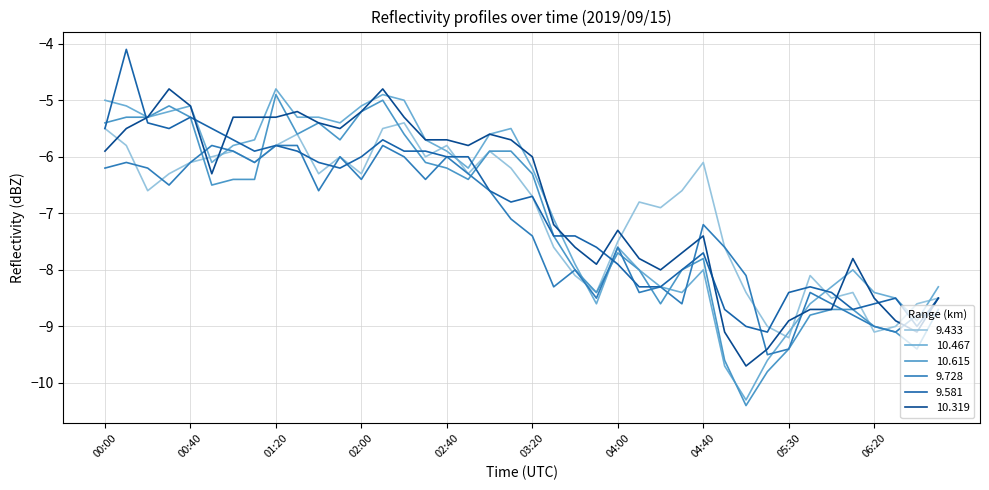

Does the chart display data point markers on the line(s)?

No